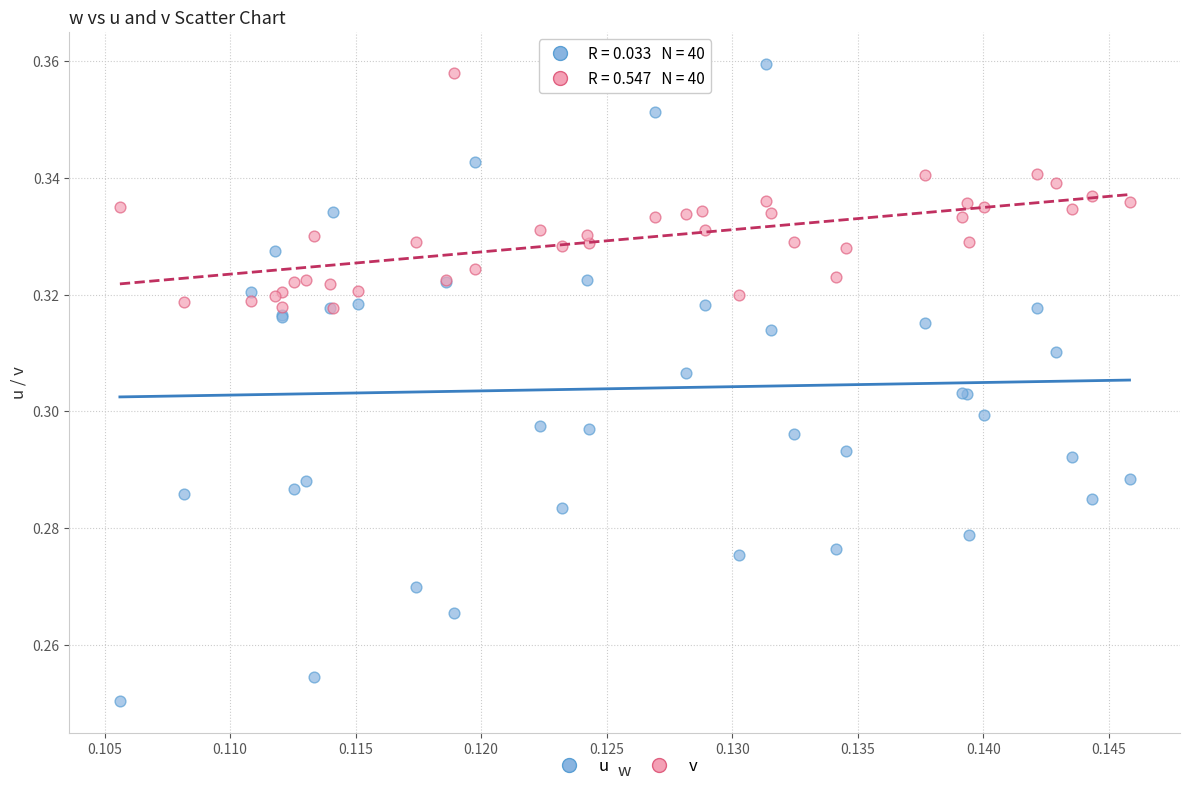

Which series contains the highest Y value?

u